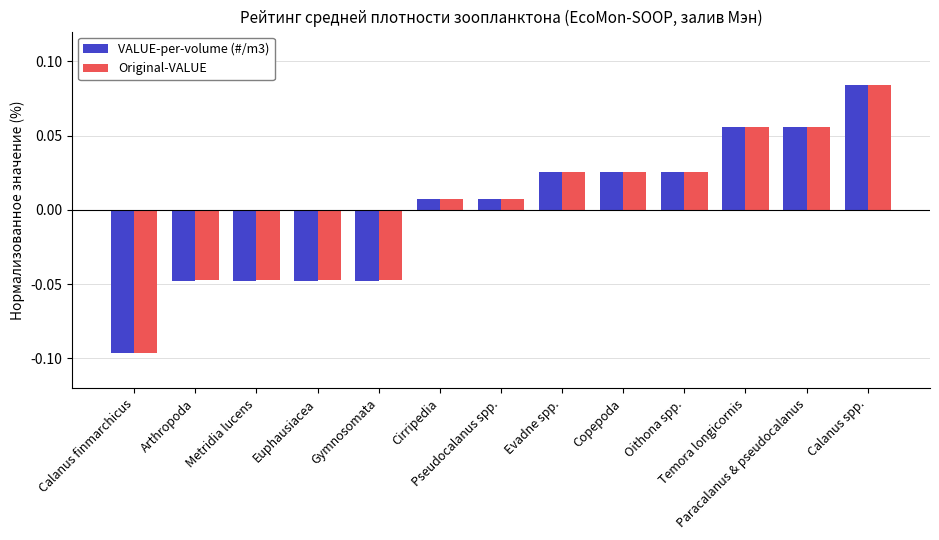

At how many categories does at least one series exceed 0?

8